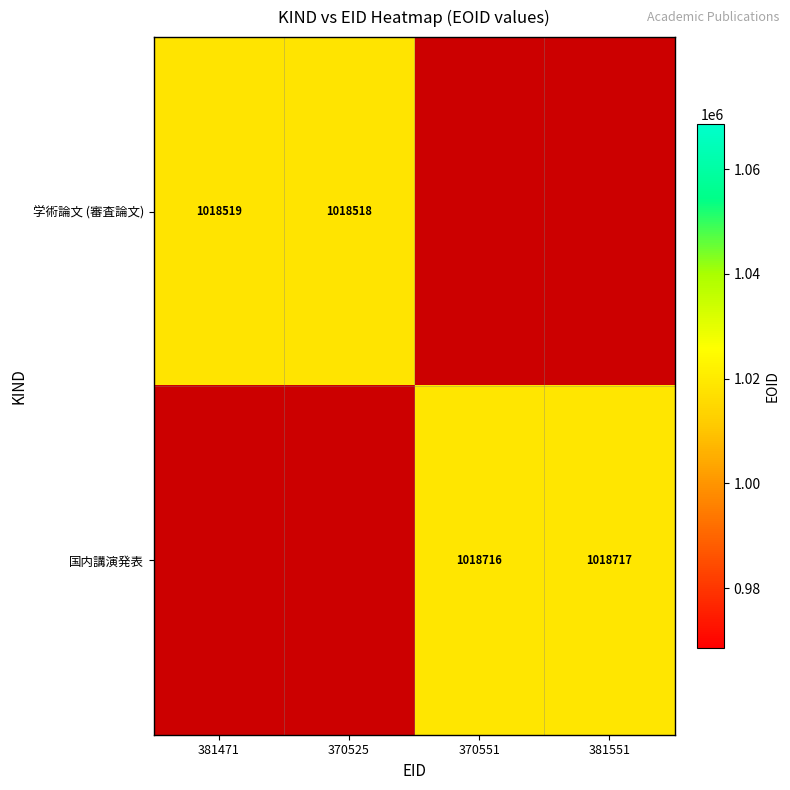

True or false: 国内講演発表 has a value of 1441908 at 370551.

False